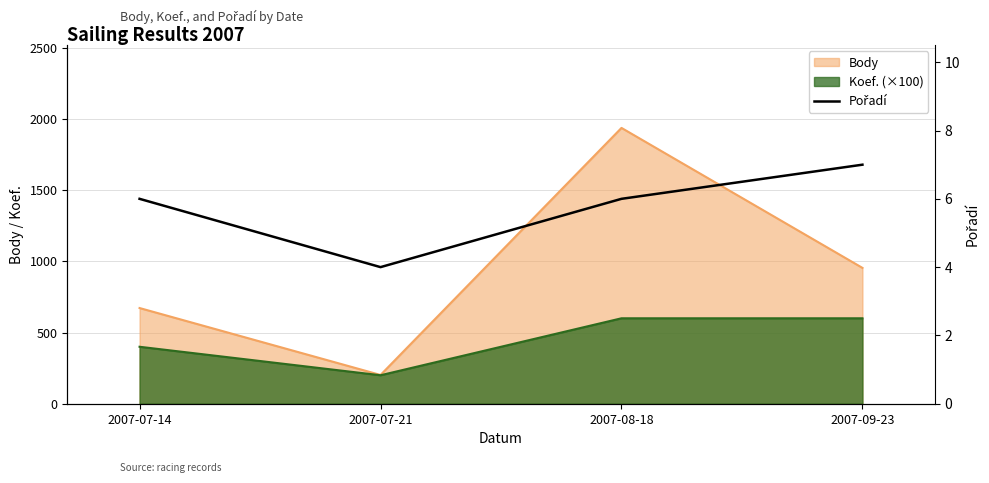

How many points are lower than both their immediate neighbors (excluding endpoints)?

1